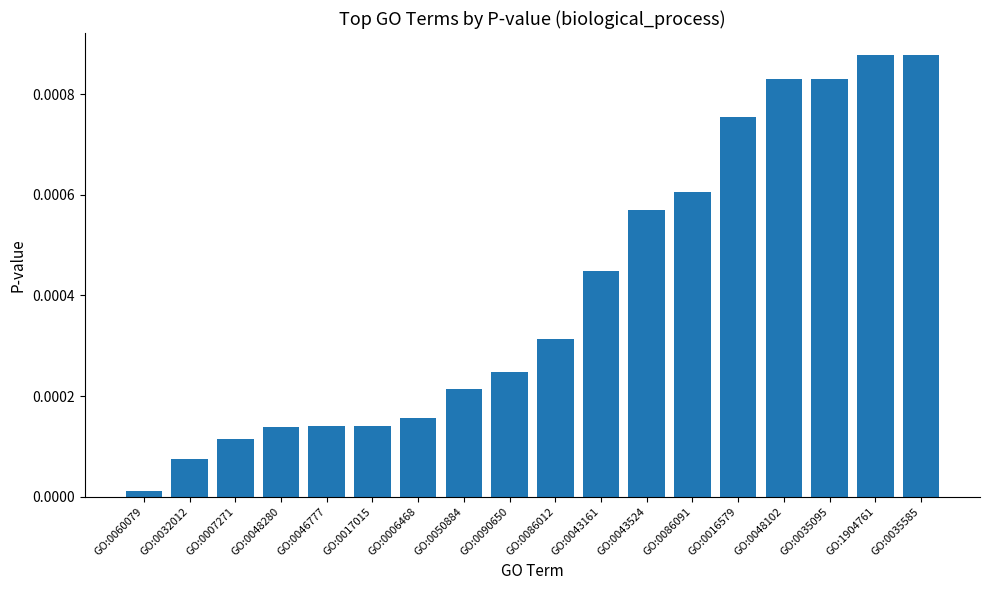

Between GO:0048280 and GO:0060079, which is larger?

GO:0048280